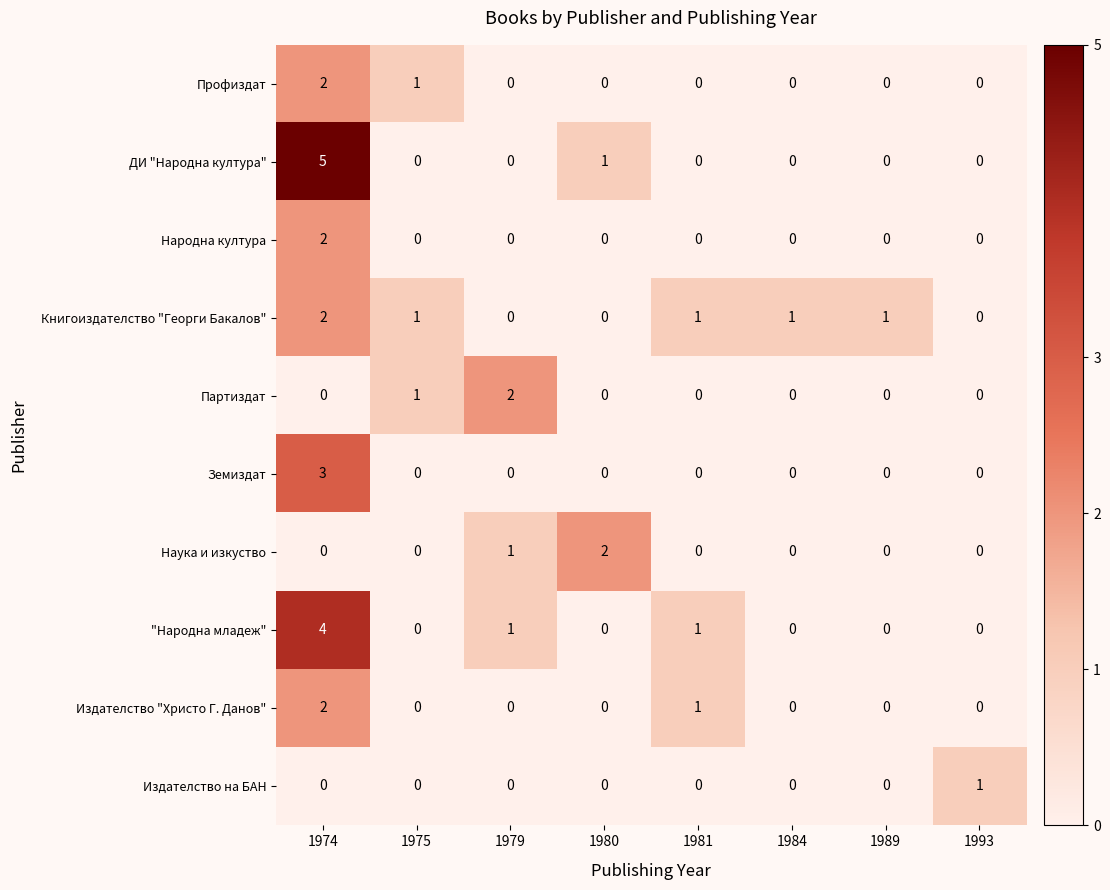

What is the maximum value shown in the chart?

5